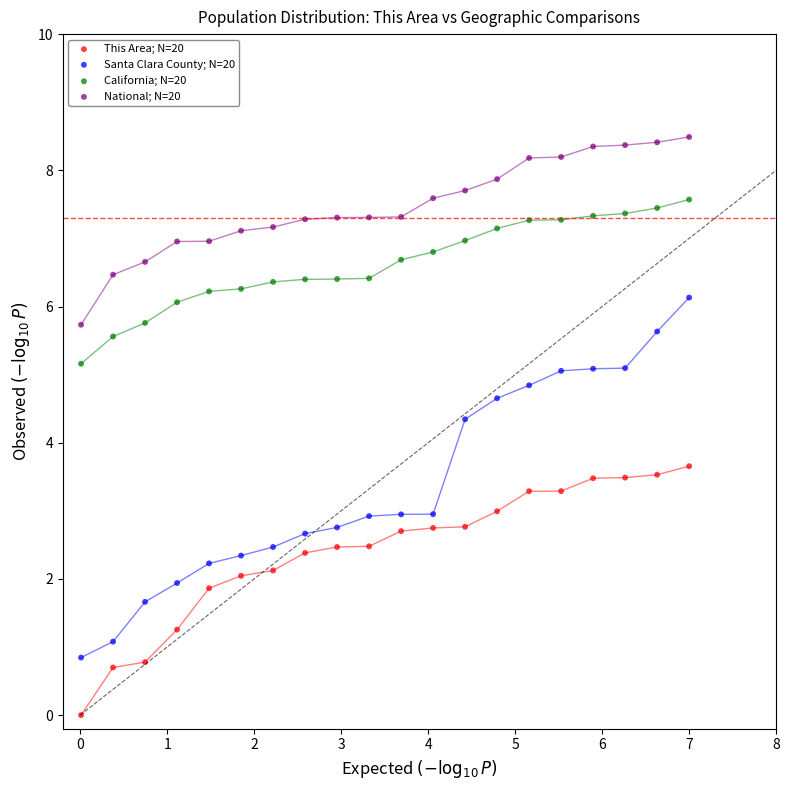

Across all data points, what is the range of Y values (max minus min)?

8.5